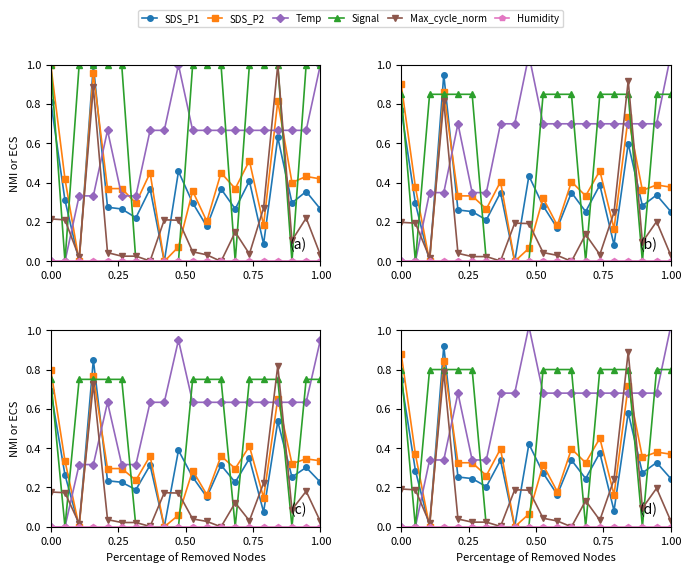

How many times do Max_cycle_norm and Signal cross each other?

8